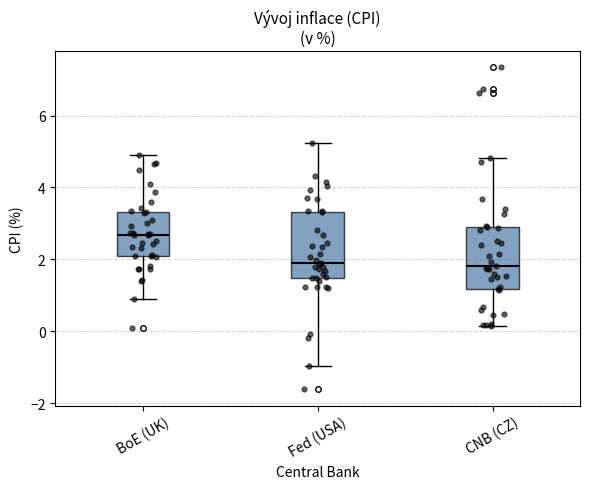

Where is the lower edge of the box for Fed (USA) on the y-axis? The values are not printed on the chart, so give them approximately, as read against the axis.

1.4